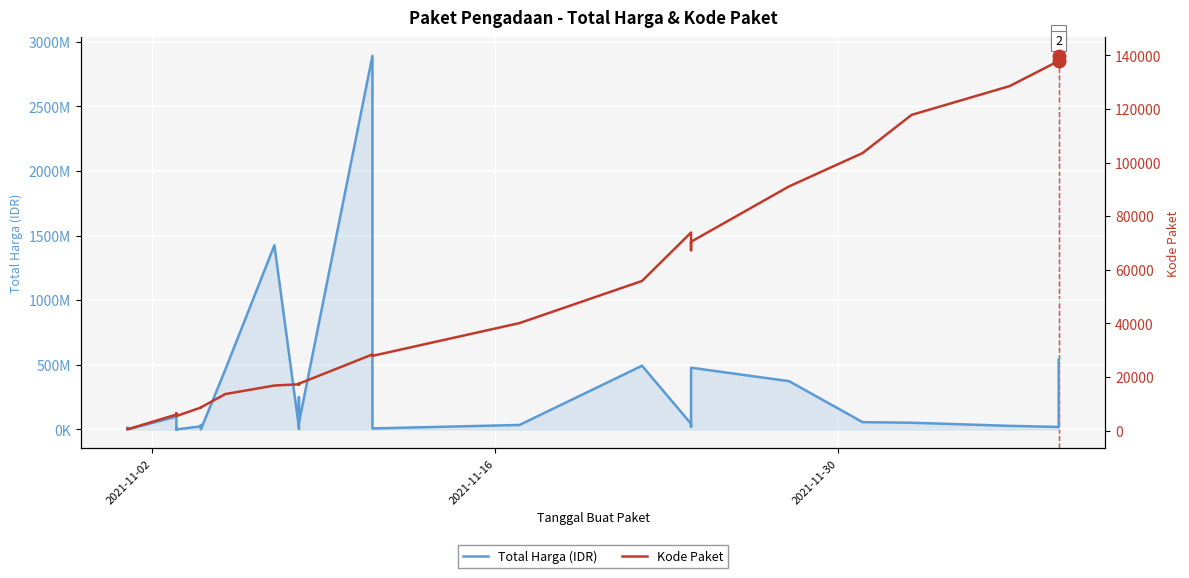

At how many categories does at least one series exceed 2503988102?

1